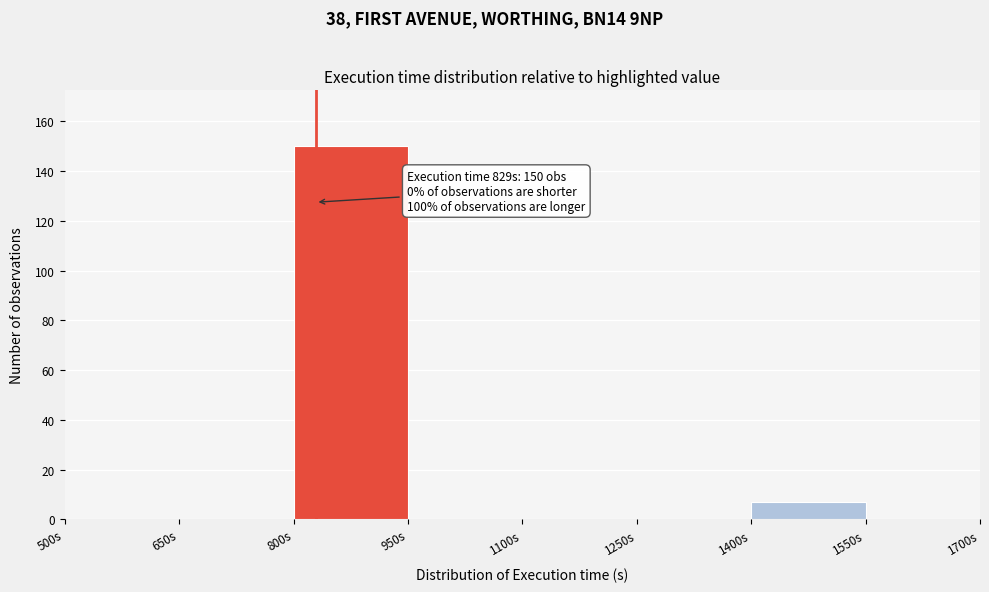

Over which range of the x-axis is the bar tallest?

800 to 950